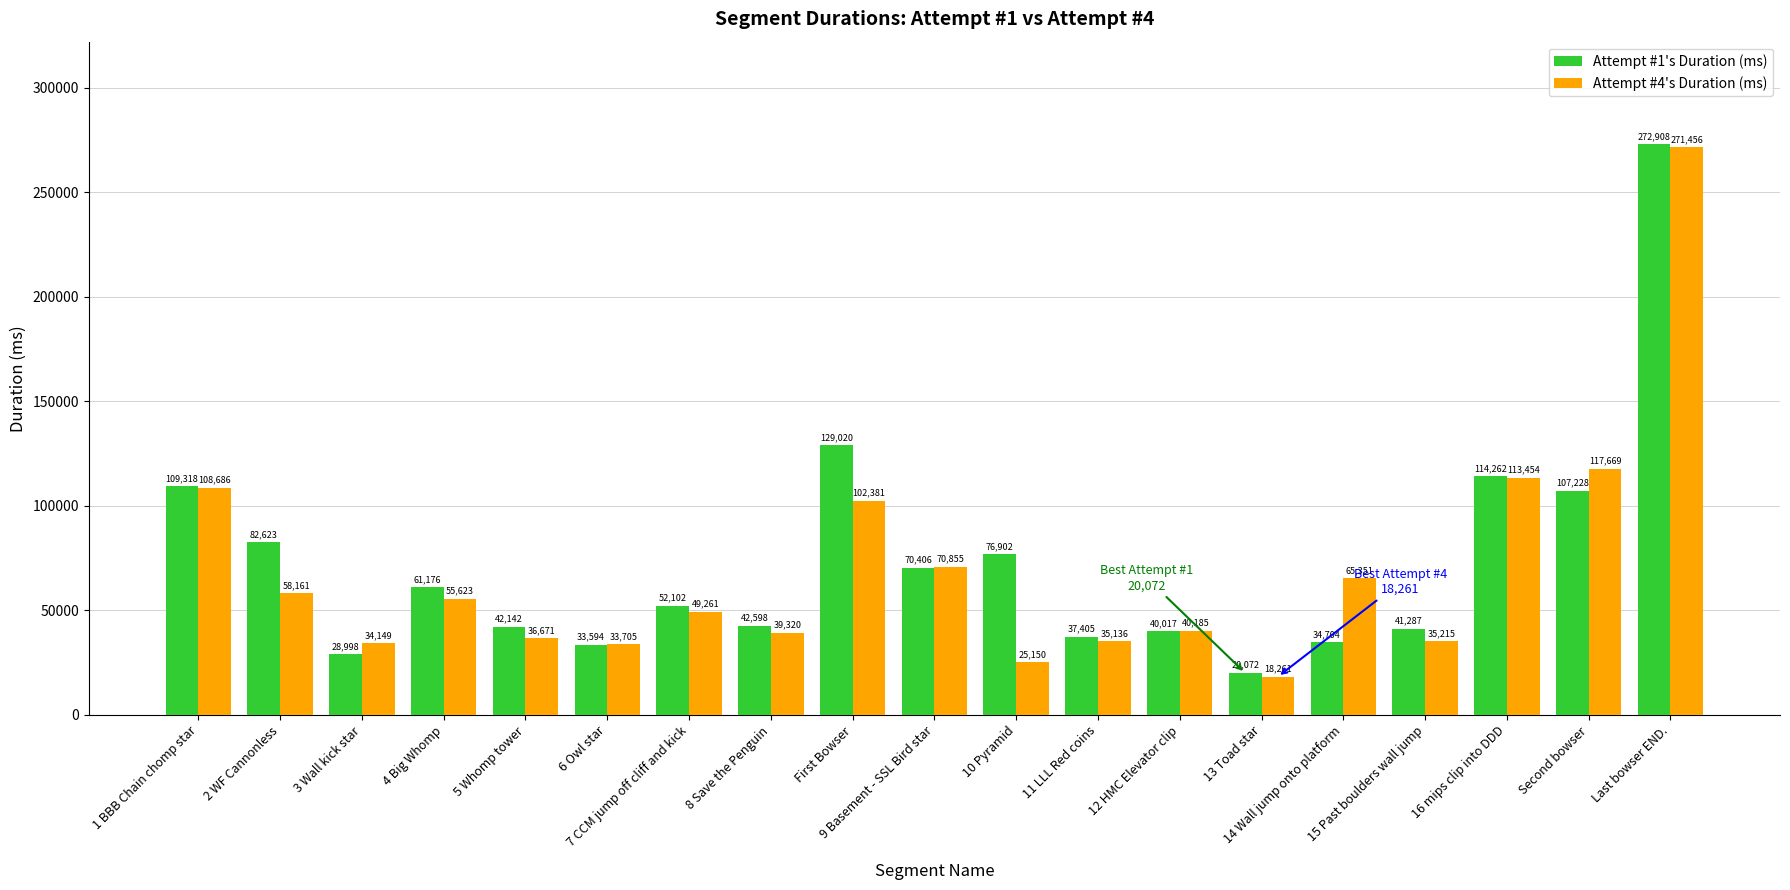

Where is Attempt #4's Duration (ms) nearest to the value 144858?

Second bowser